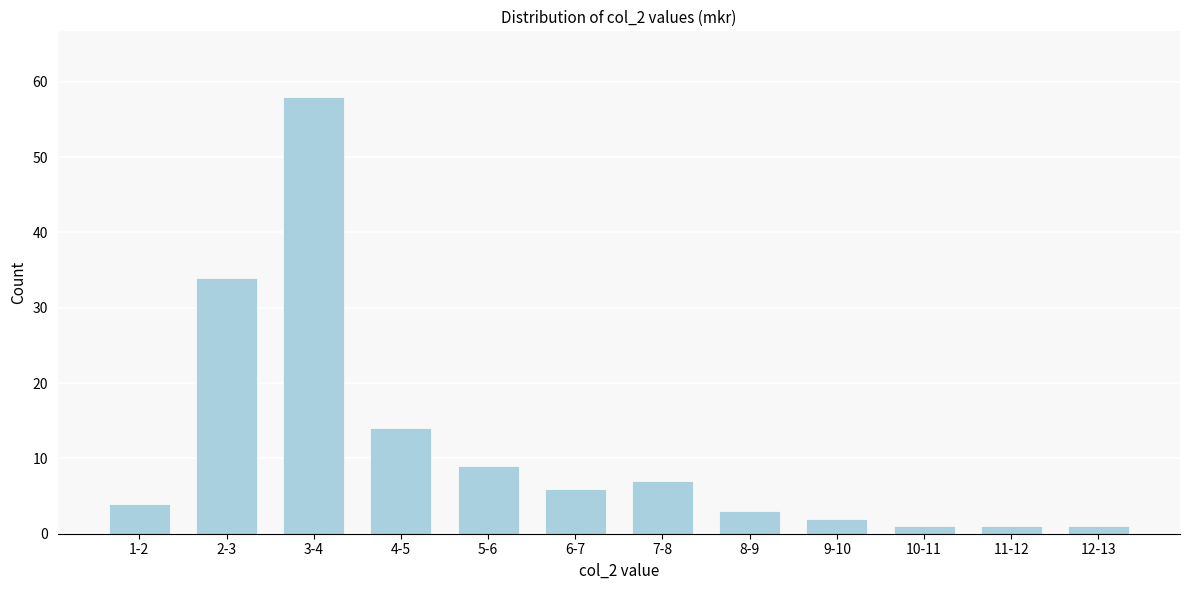

Reading left to right, what are all the values shown in this chart?

4	34	58	14	9	6	7	3	2	1	1	1